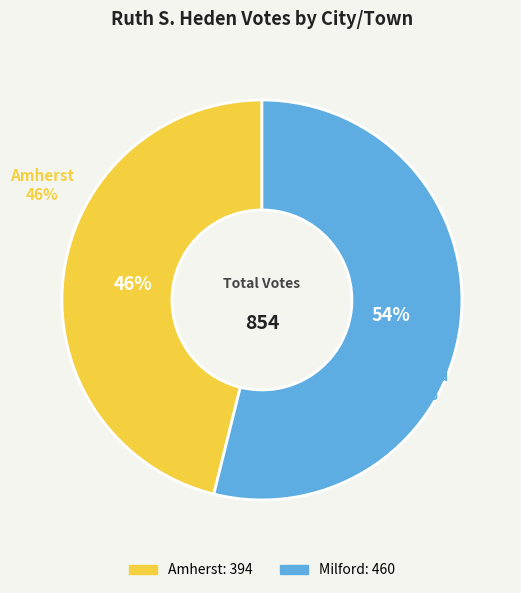

How many segments does this pie chart have?

2